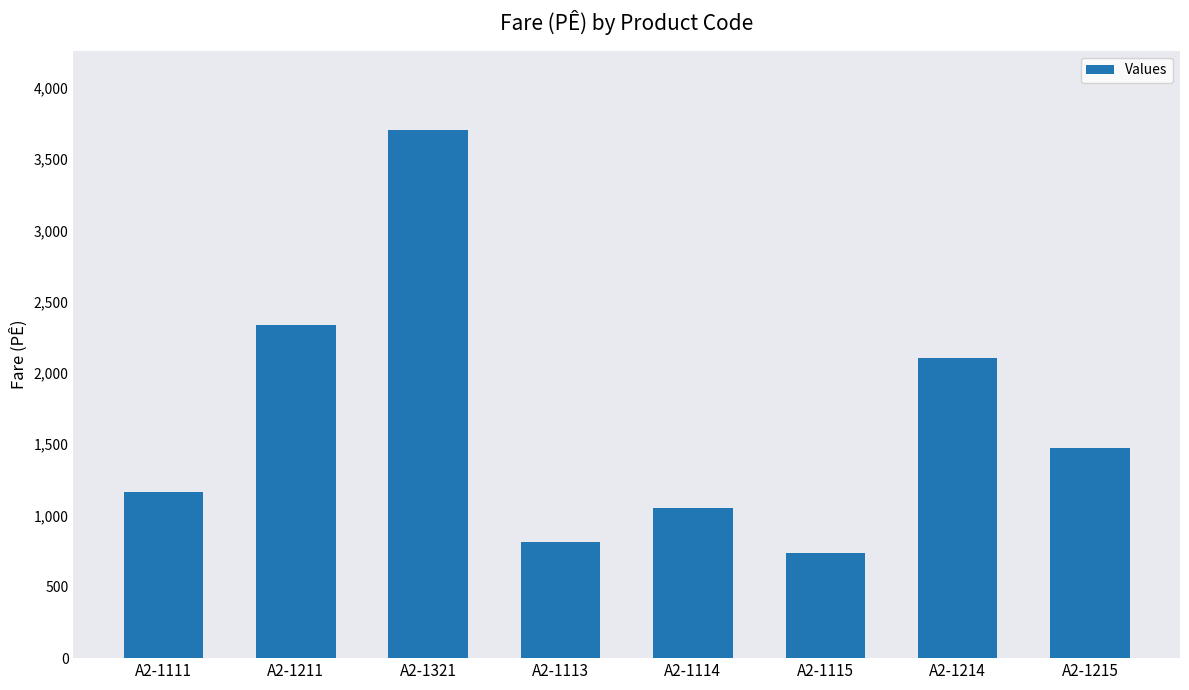

What is the value of the 5th bar from the left?

1051